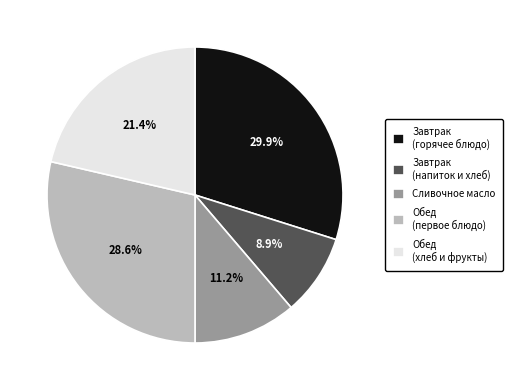

Rank the categories by value from lowest to highest.

Завтрак (напиток и хлеб), Сливочное масло, Обед (хлеб и фрукты), Обед (первое блюдо), Завтрак (горячее блюдо)